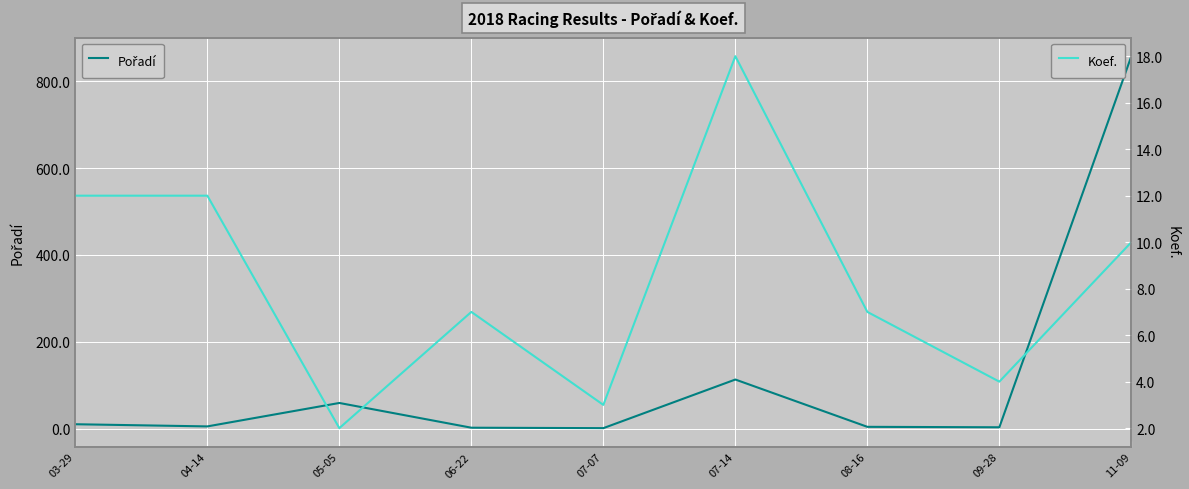

What position from the right is 03-29?

9